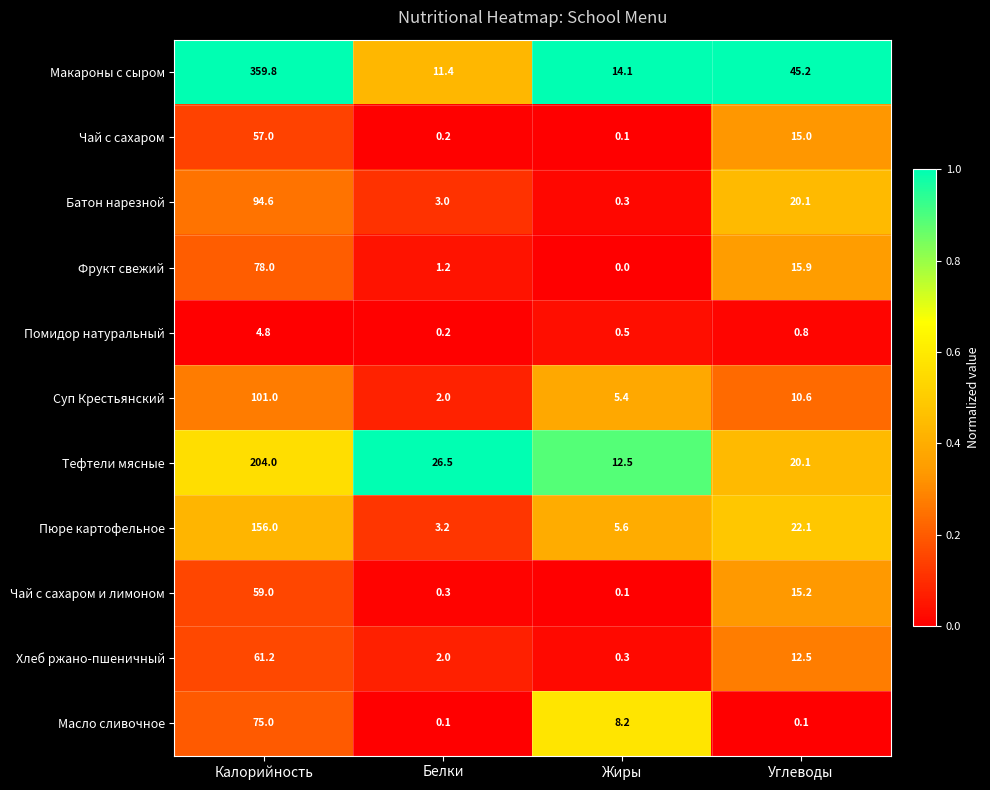

Which series has the largest total across all categories?

Макароны с сыром